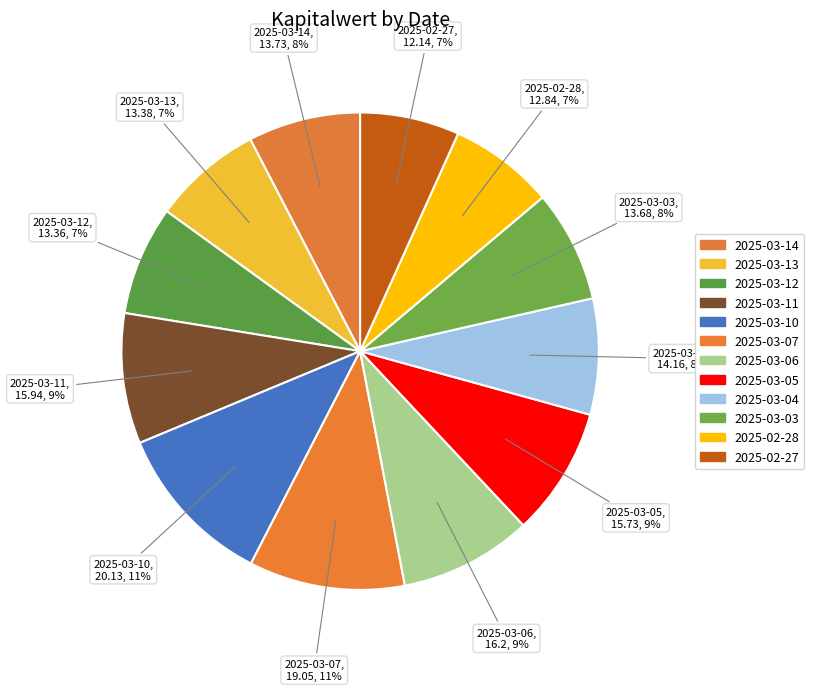

Count the number of slices in the pie.

12